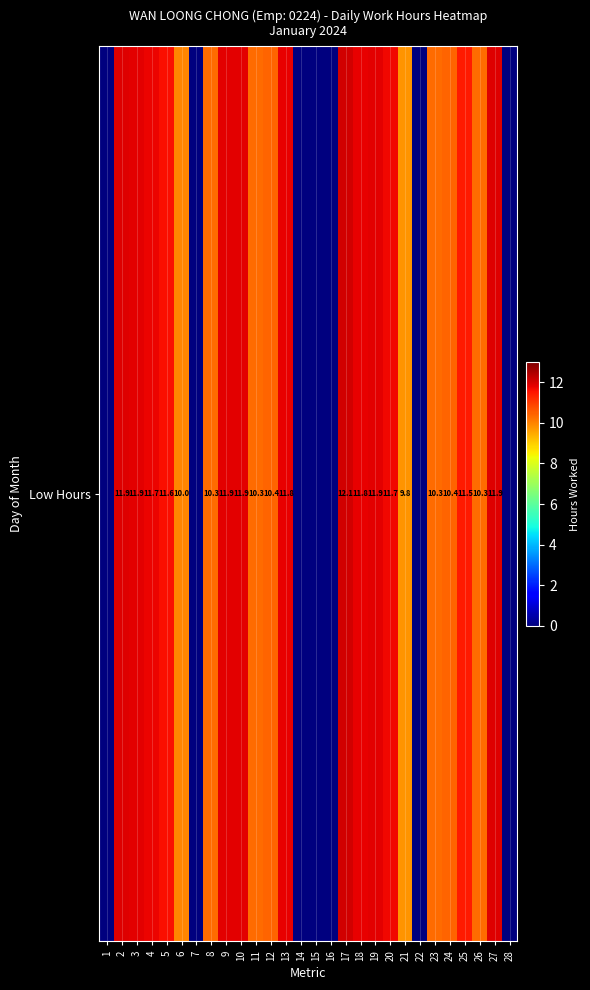

Reading left to right, transcribe all the data shown in this chart.

0.0	11.9	11.9	11.7	11.6	10.0	0.0	10.3	11.9	11.9	10.3	10.4	11.8	0.0	0.0	0.0	12.1	11.8	11.9	11.7	9.8	0.0	10.3	10.4	11.5	10.3	11.9	0.0